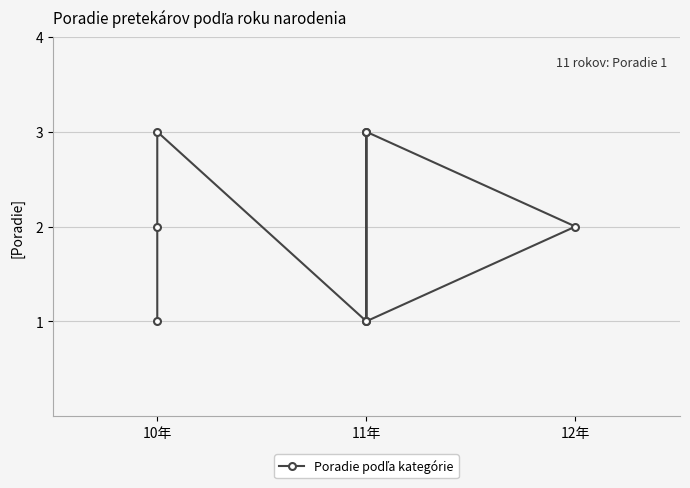

Which has a higher value, 11年 or 12年?

12年